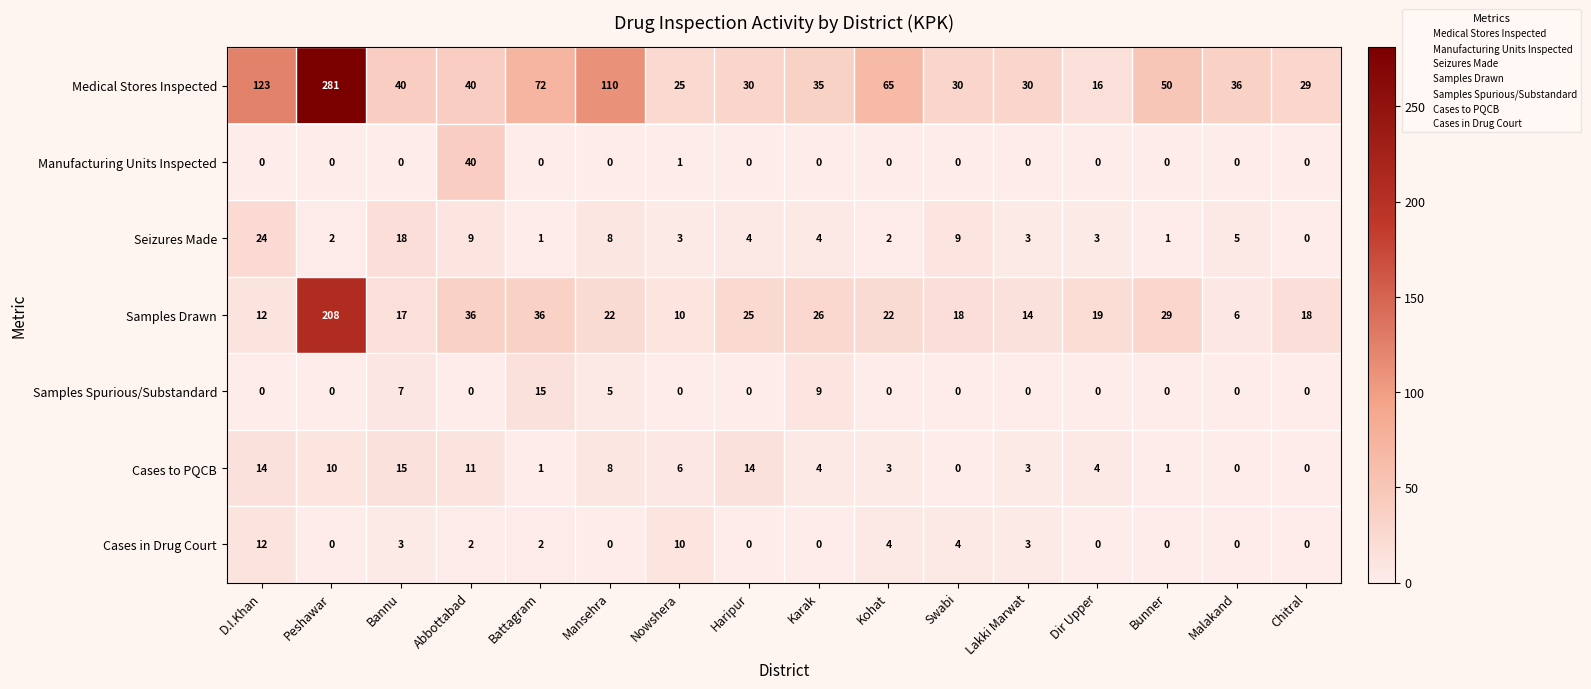

Is the value of Manufacturing Units Inspected at Karak greater than the value of Cases to PQCB at Lakki Marwat?

No